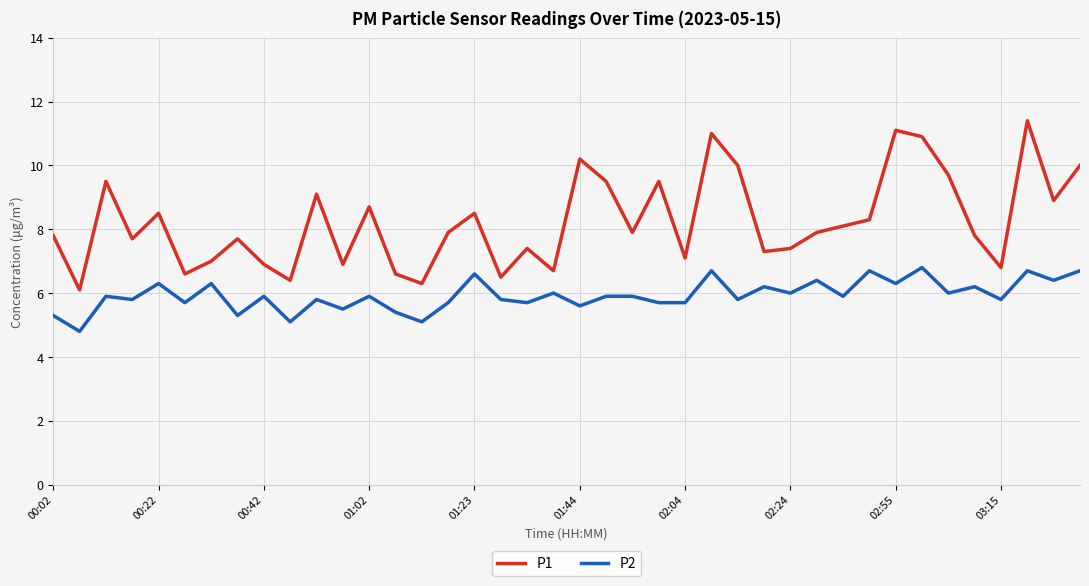

What is the difference between the maximum and minimum values in the P2 series?

2.0